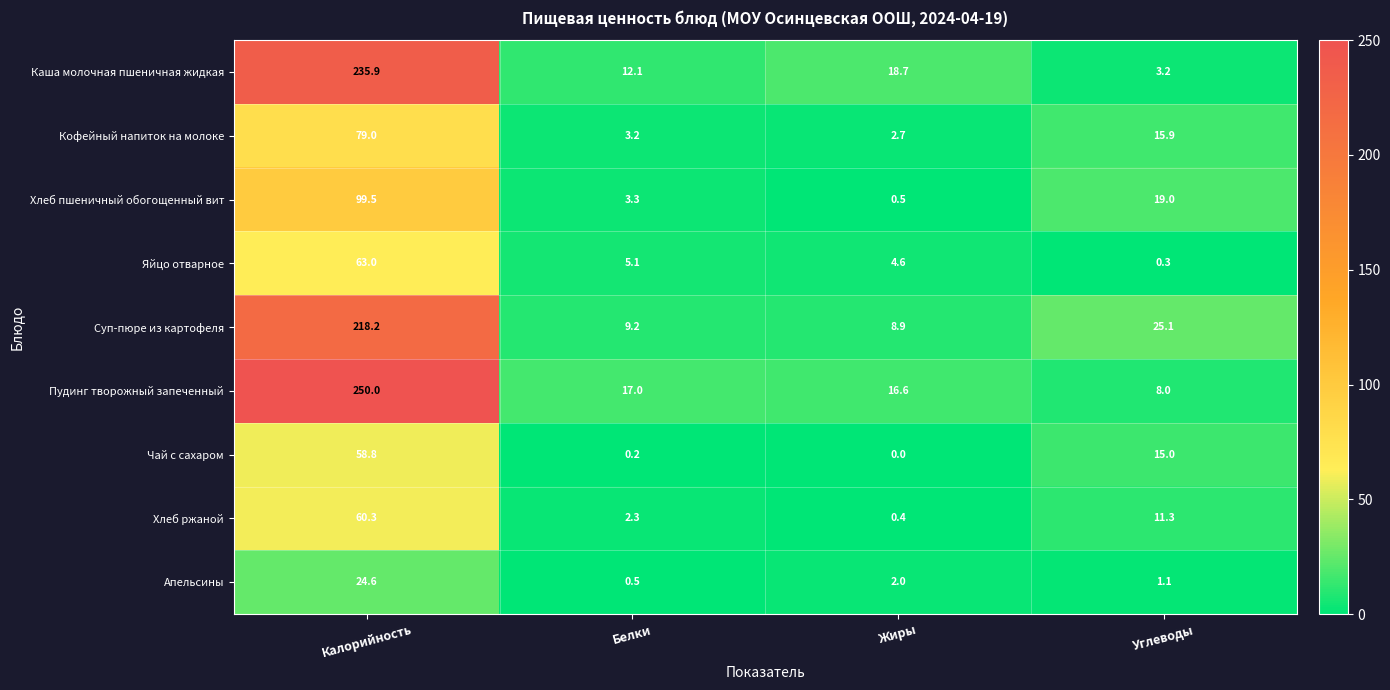

How many data points in Апельсины are less than 2?

2